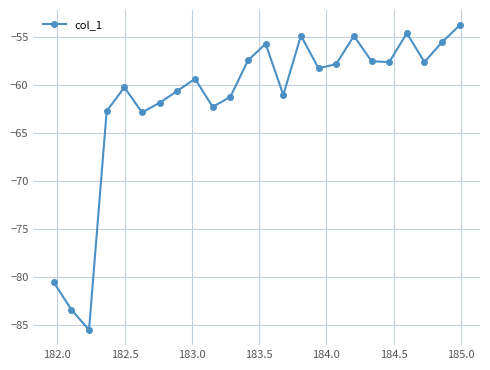

What is the smallest value displayed?

-85.5